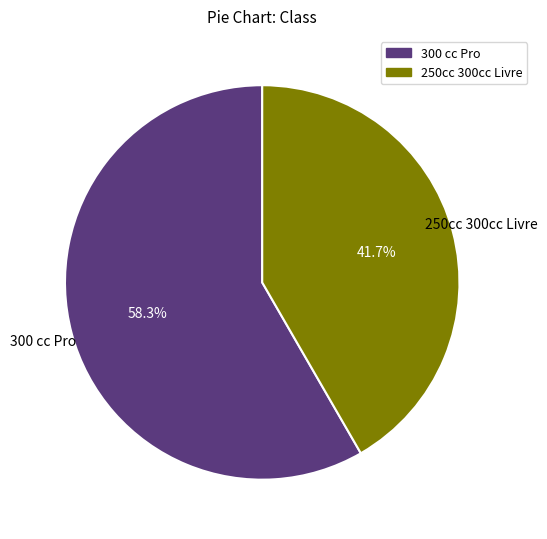

True or false: 300 cc Pro accounts for 58% of the total.

True